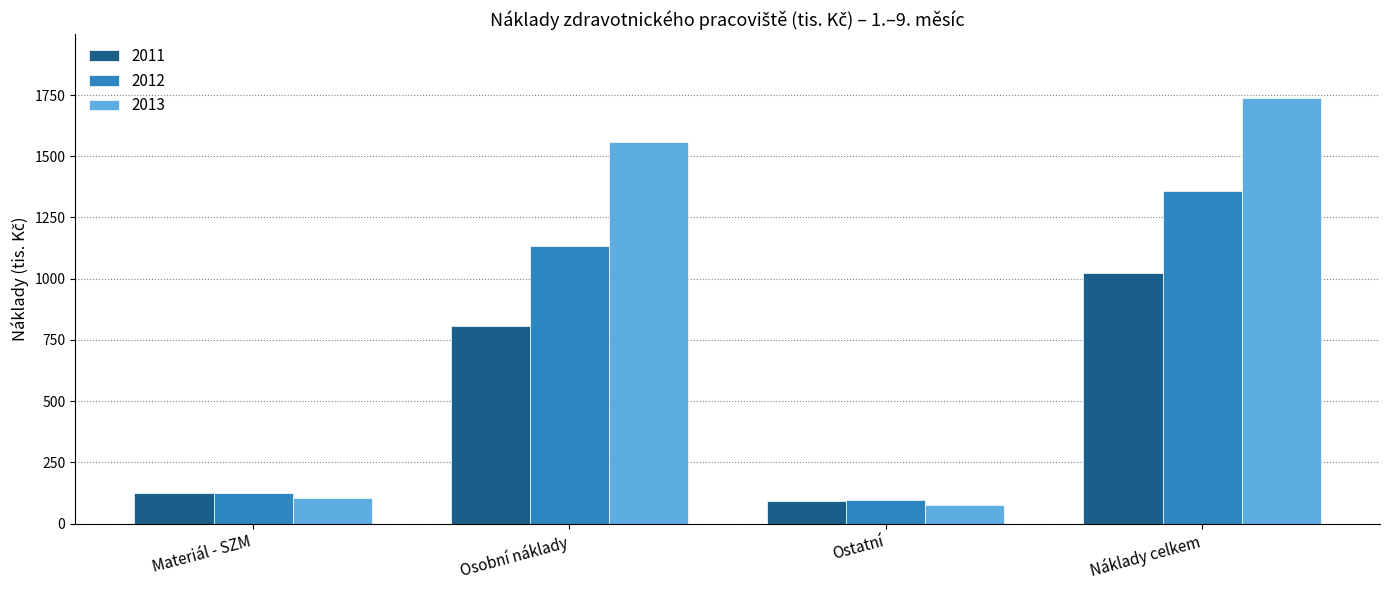

What is the difference between the highest and lowest values at Osobní náklady?

752.9